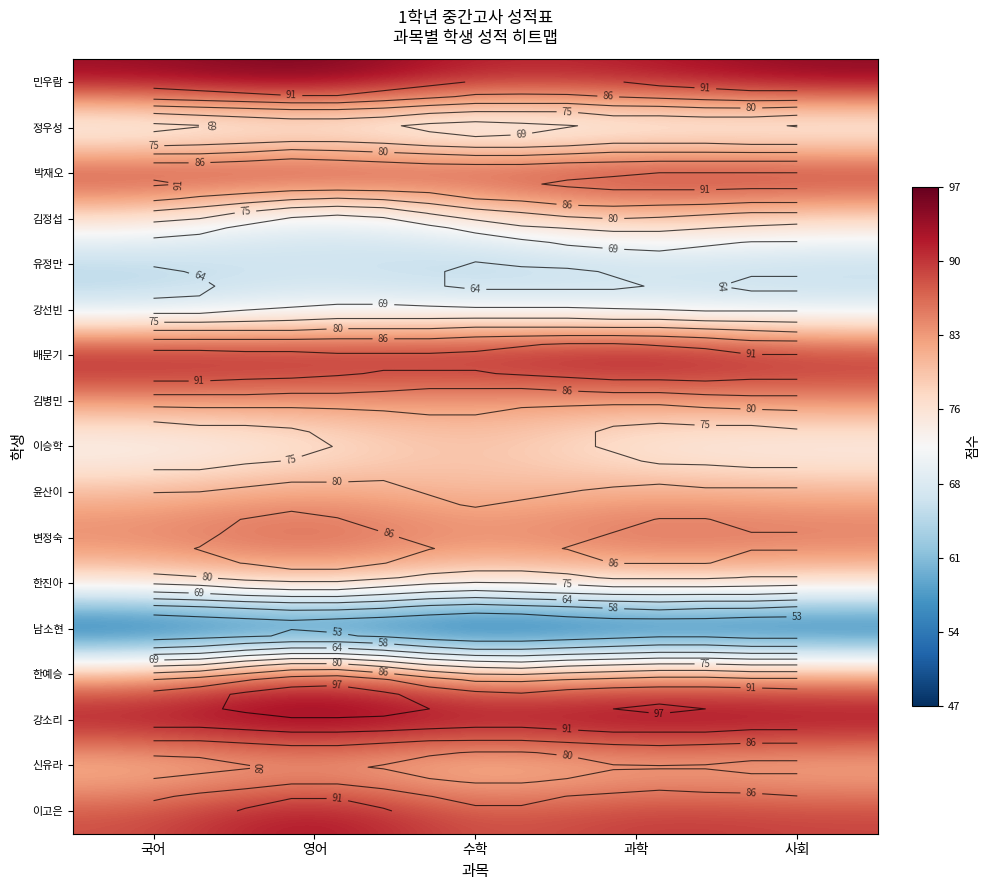

What is the difference between the second highest and minimum values in the 배문기 series?

2